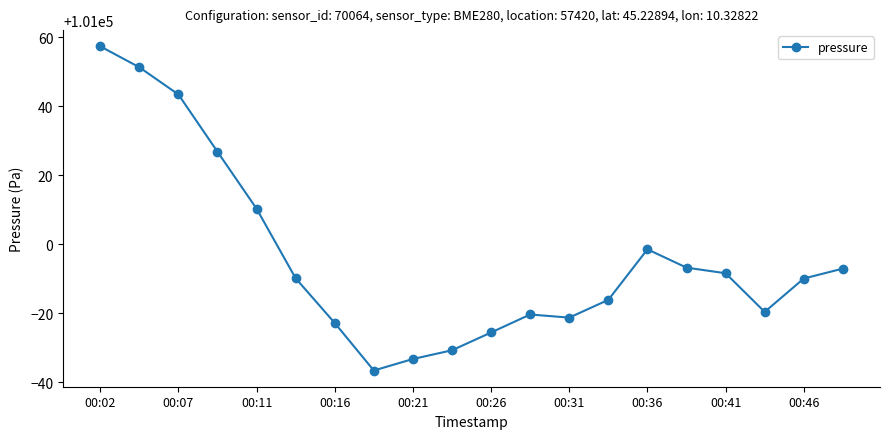

How many lines are shown in the chart?

1